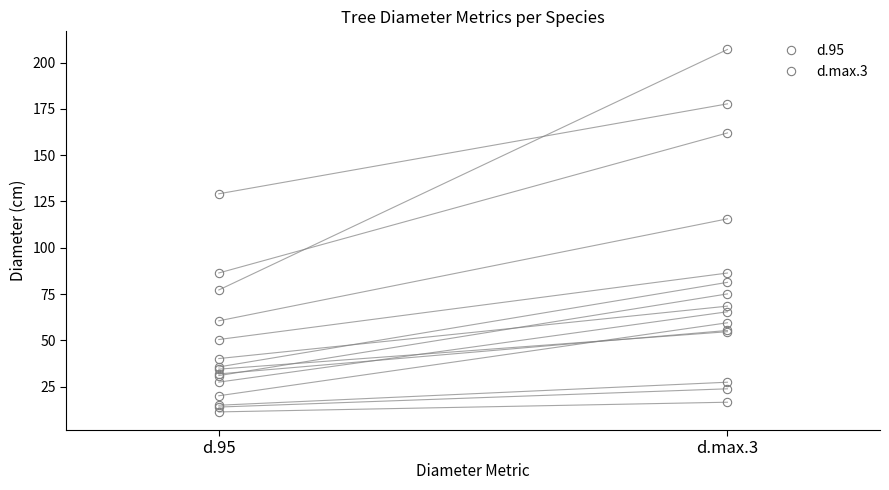

Does the chart display data point markers on the line(s)?

Yes